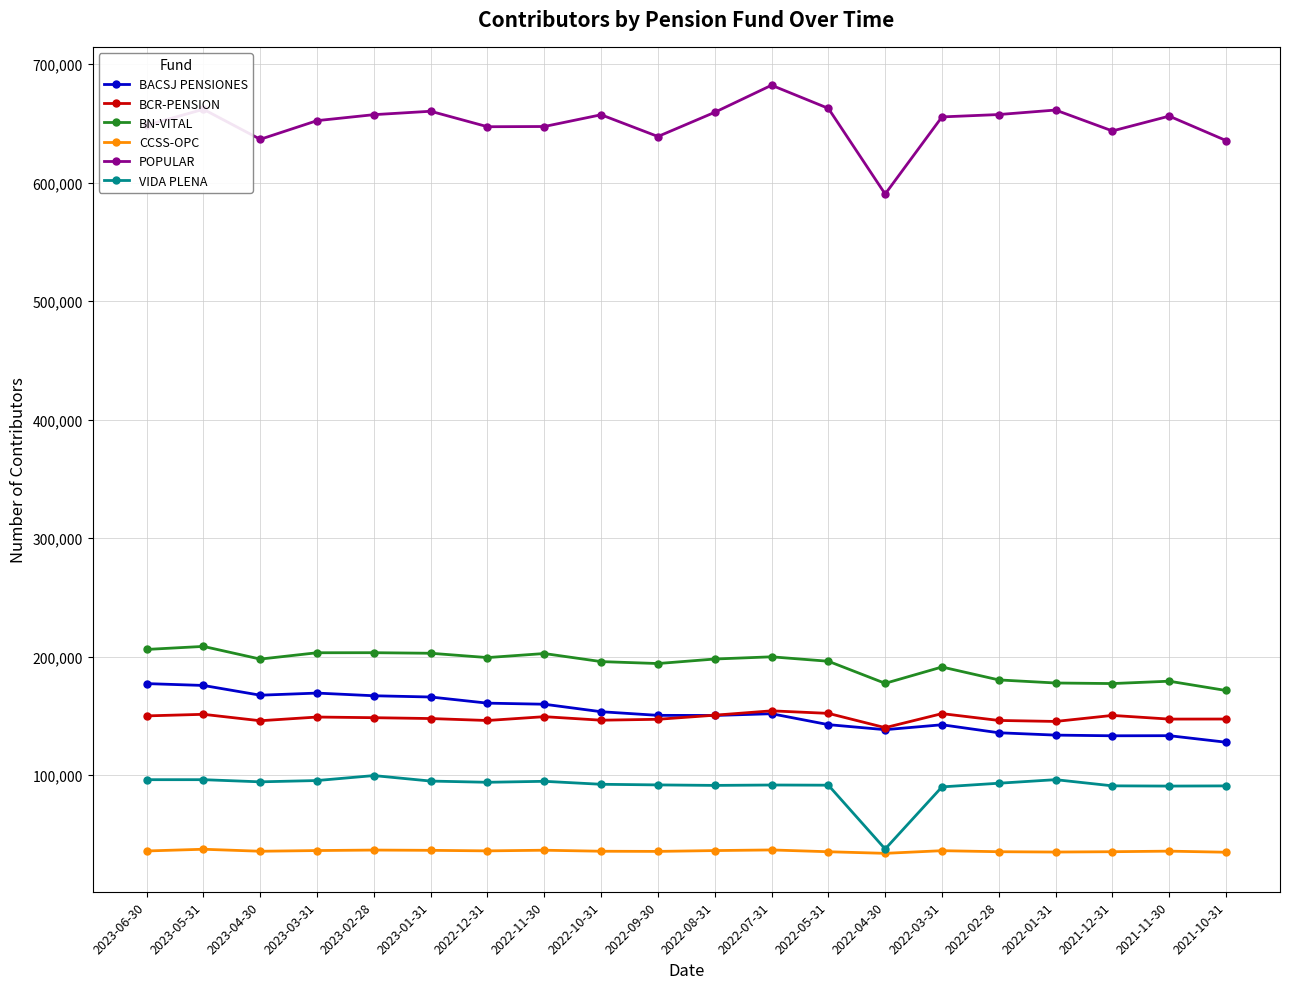

True or false: VIDA PLENA has a value of 127568 at 2022-07-31.

False